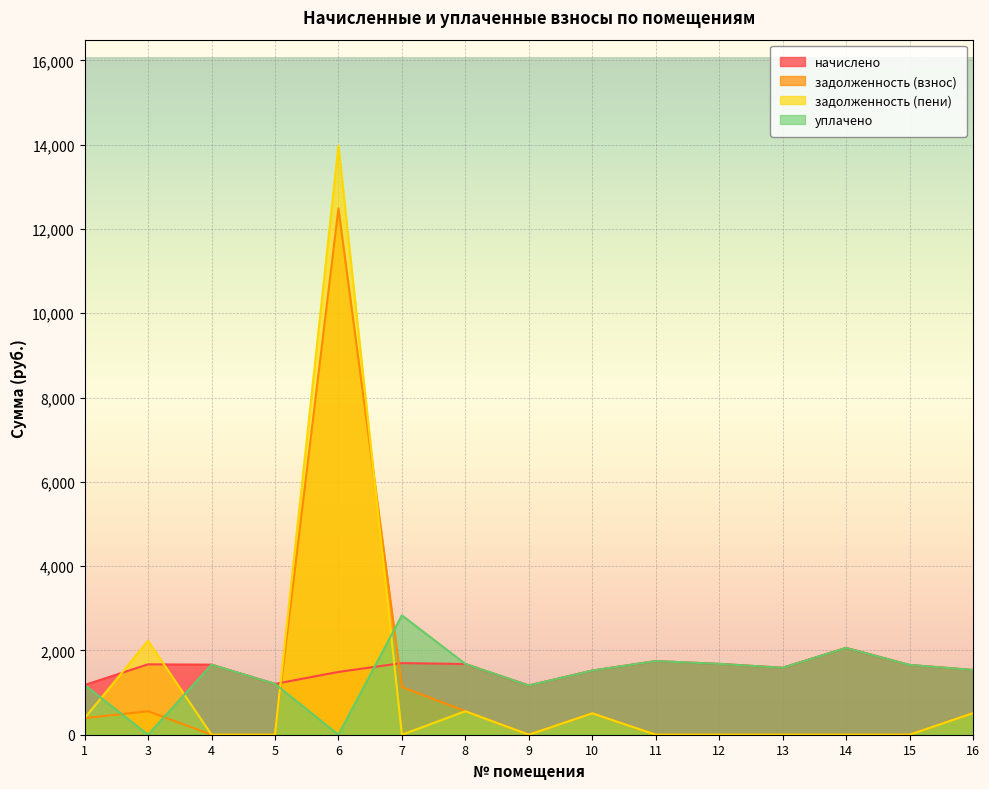

What is the value of the начислено point at the 6th from the left?

1699.7